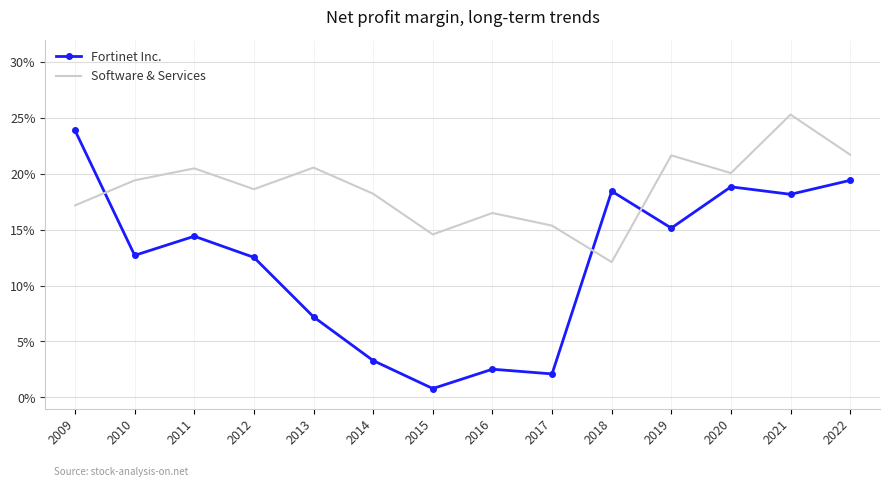

Between 2015 and 2018, which series saw the biggest shift?

Fortinet Inc.